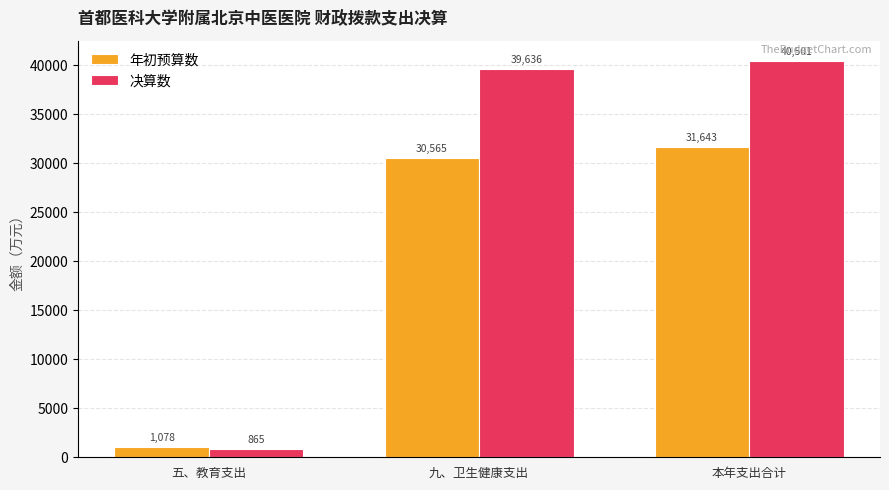

What is the sum of the 年初预算数 values at 五、教育支出 and 九、卫生健康支出?

31643.0